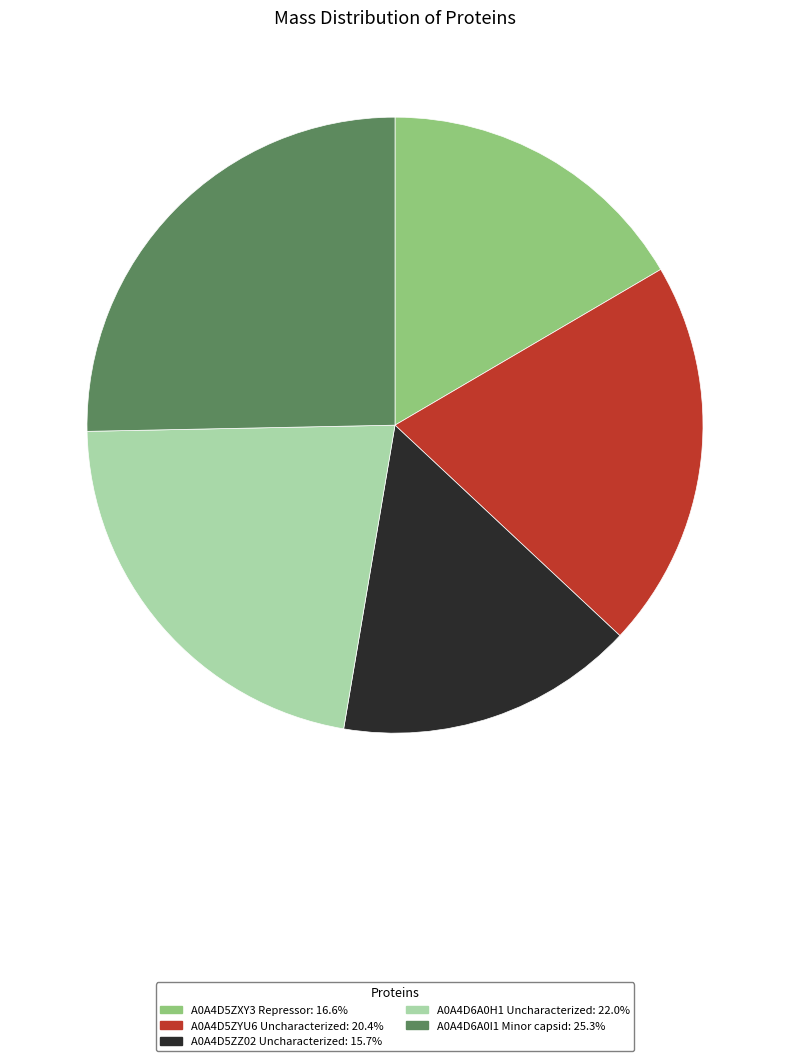

Which has a higher value, A0A4D6A0H1 Uncharacterized or A0A4D6A0I1 Minor capsid?

A0A4D6A0I1 Minor capsid